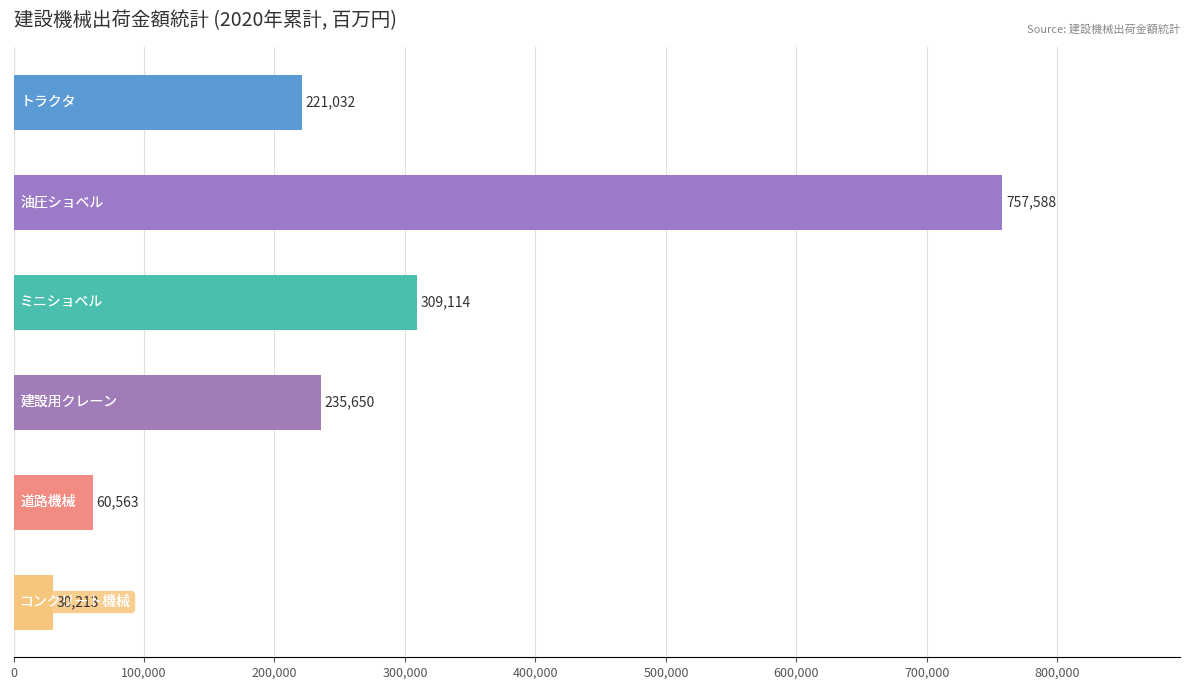

What is the value of the 3rd bar from the top?

309114